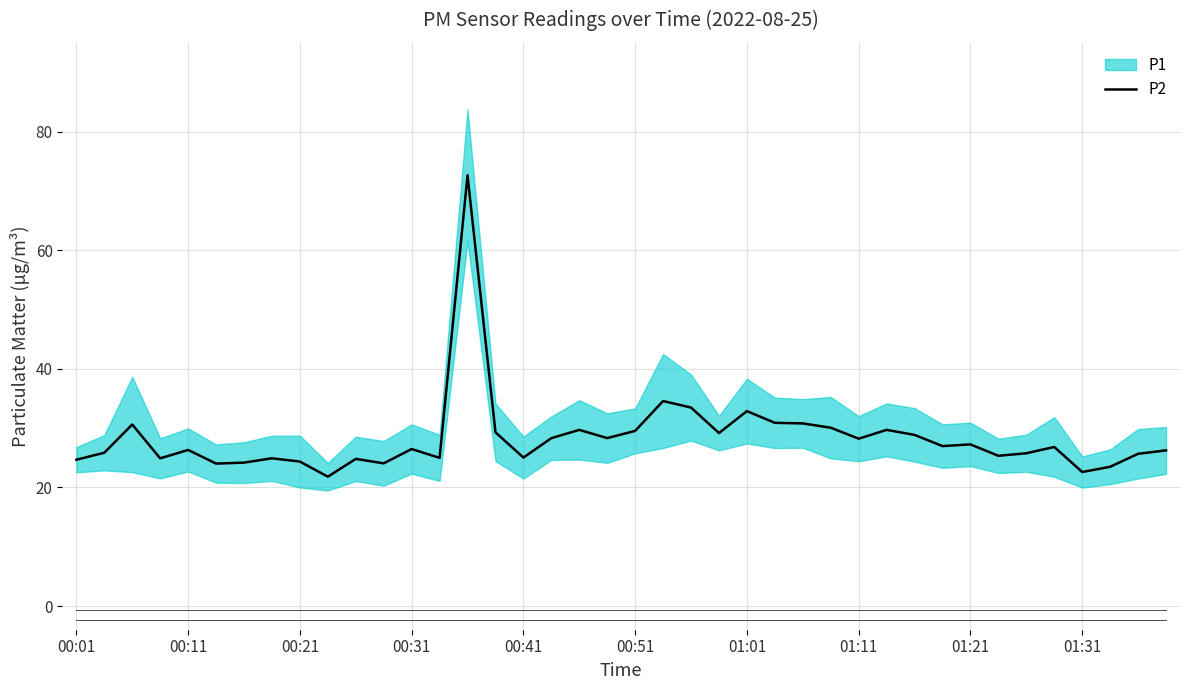

Is this an area chart (filled region under the line)?

No